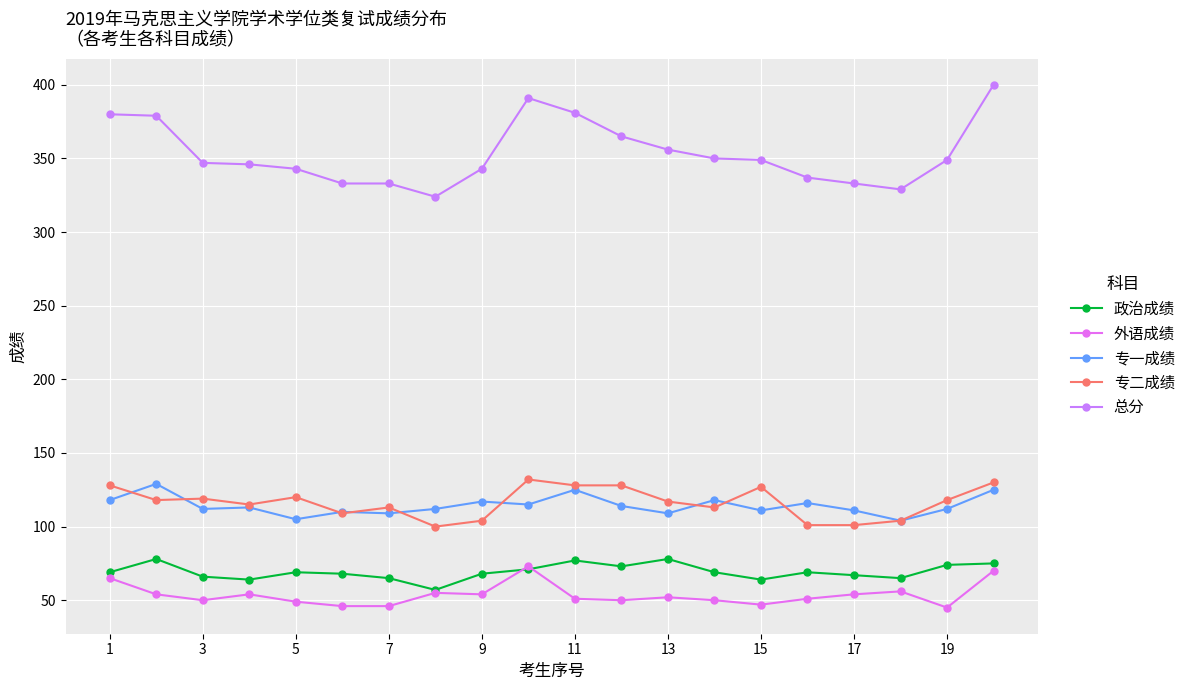

True or false: 政治成绩 and 外语成绩 intersect in this chart.

True